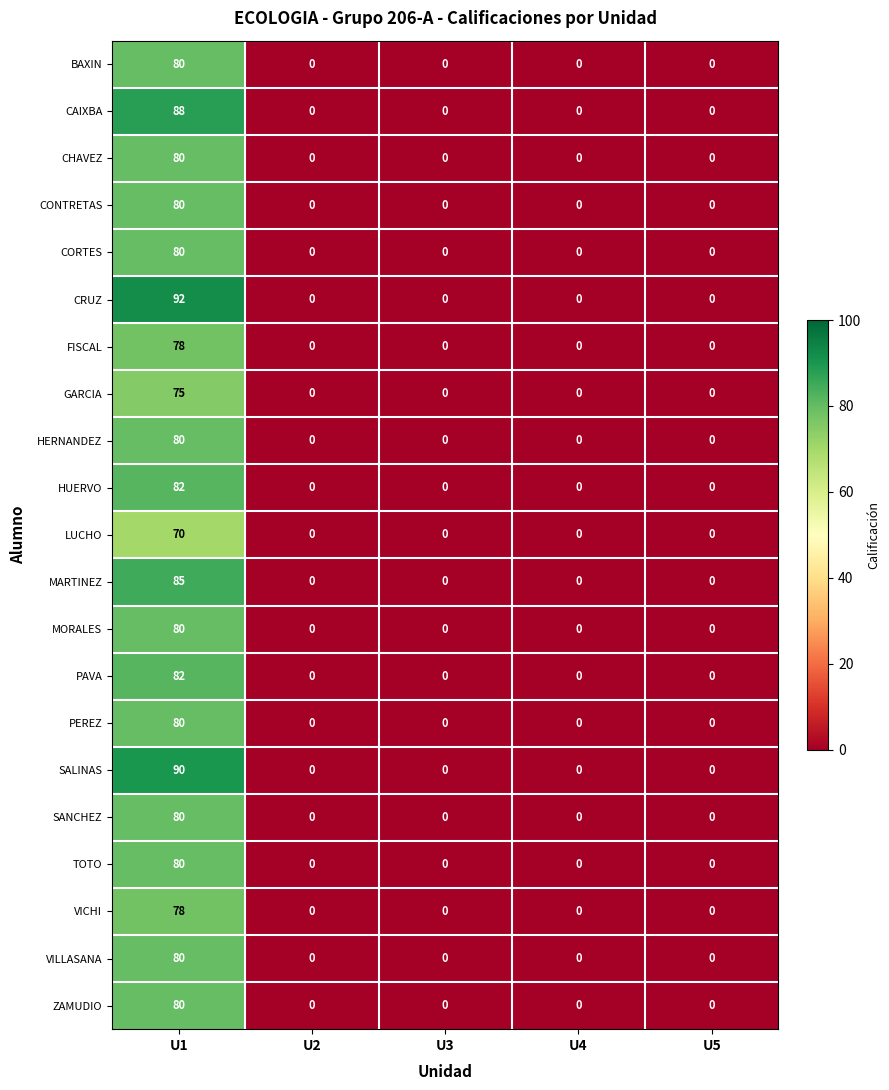

Which category has the highest value across all series?

U1